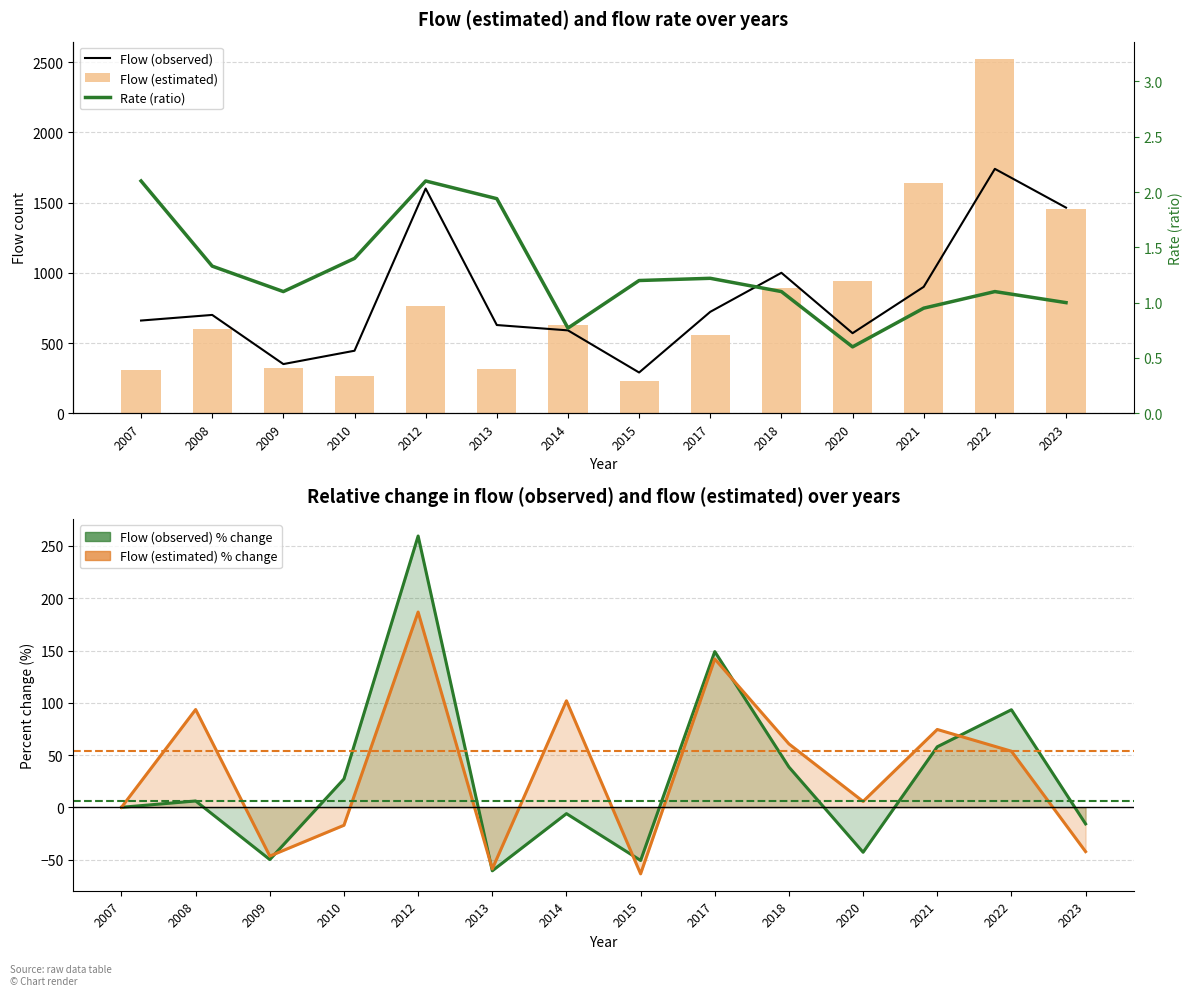

What are all the series names shown in the legend?

Flow (observed), Flow (estimated), Rate (ratio)